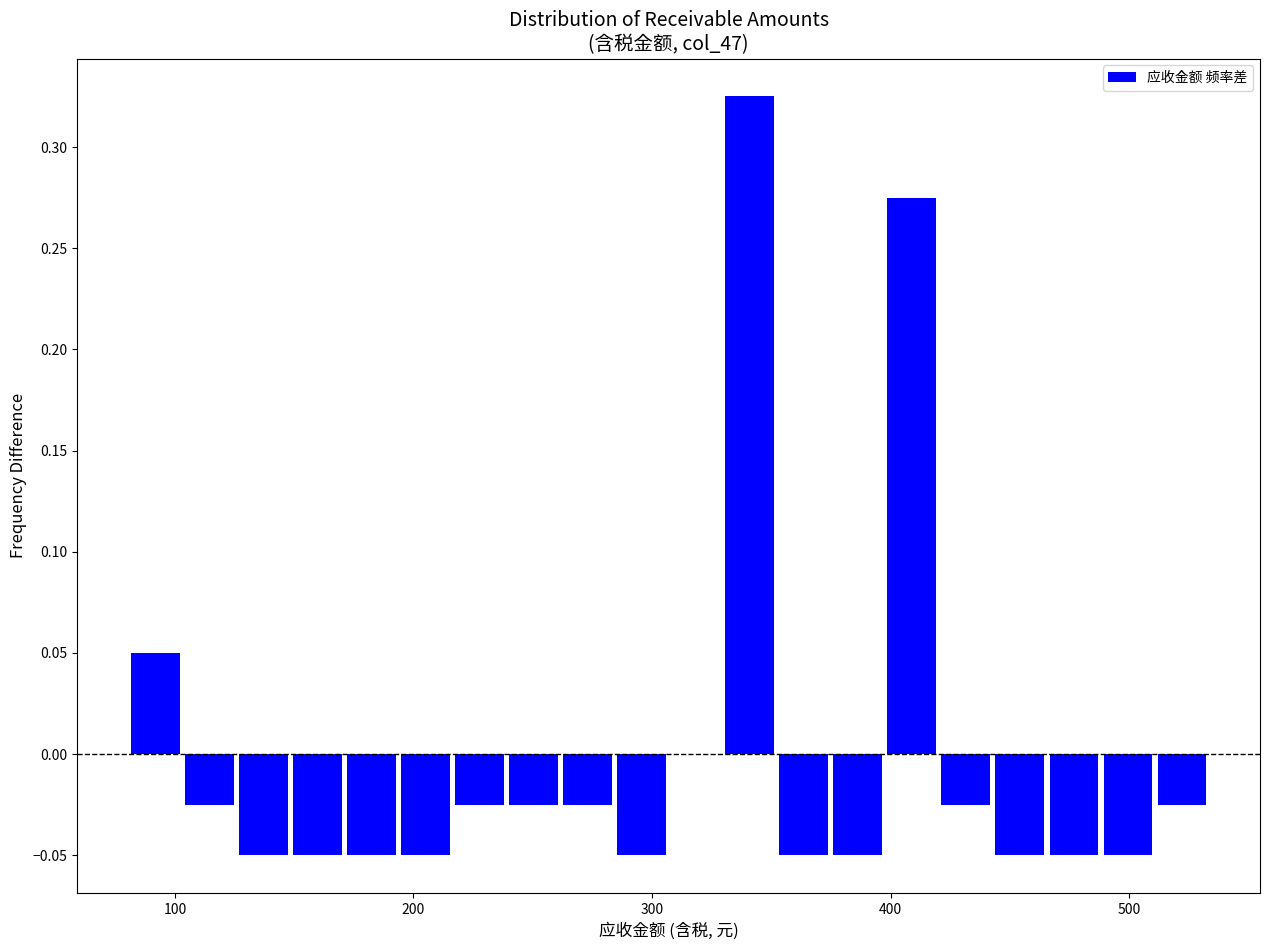

Read against the x-axis, roughly where is the centre of the tallest bar?

340